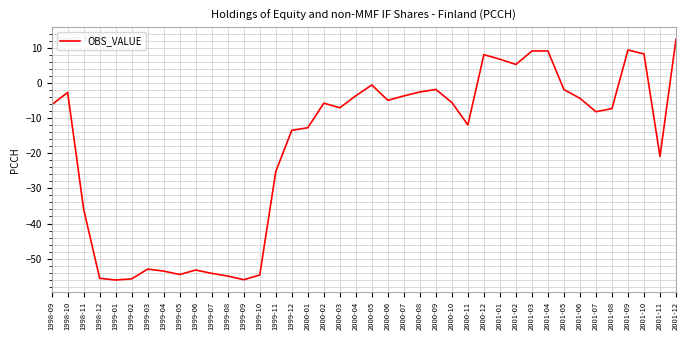

What position from the left is 2000-10?

26